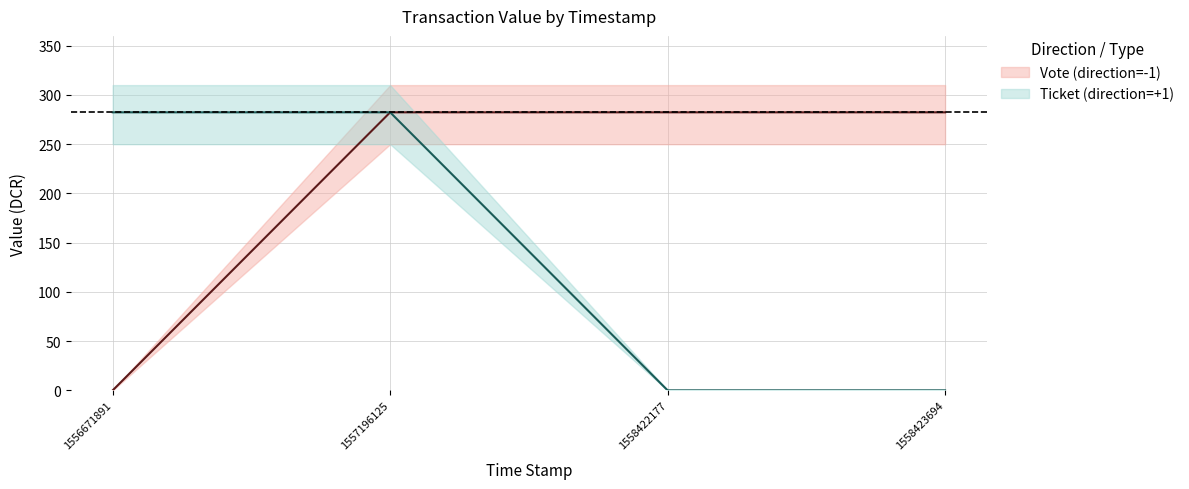

Which has a higher value, 1556671891 or 1557196125?

1557196125